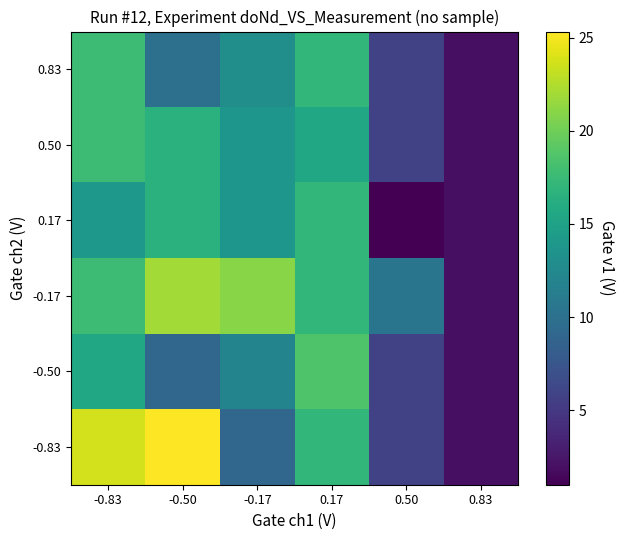

How many series are shown in this chart?

6